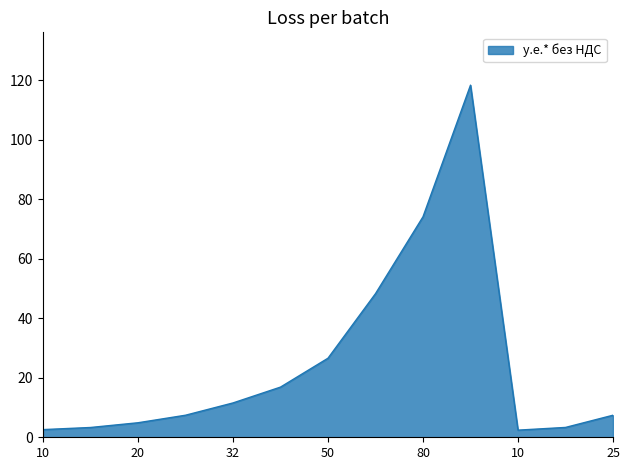

What is the maximum value shown in the chart?

118.3